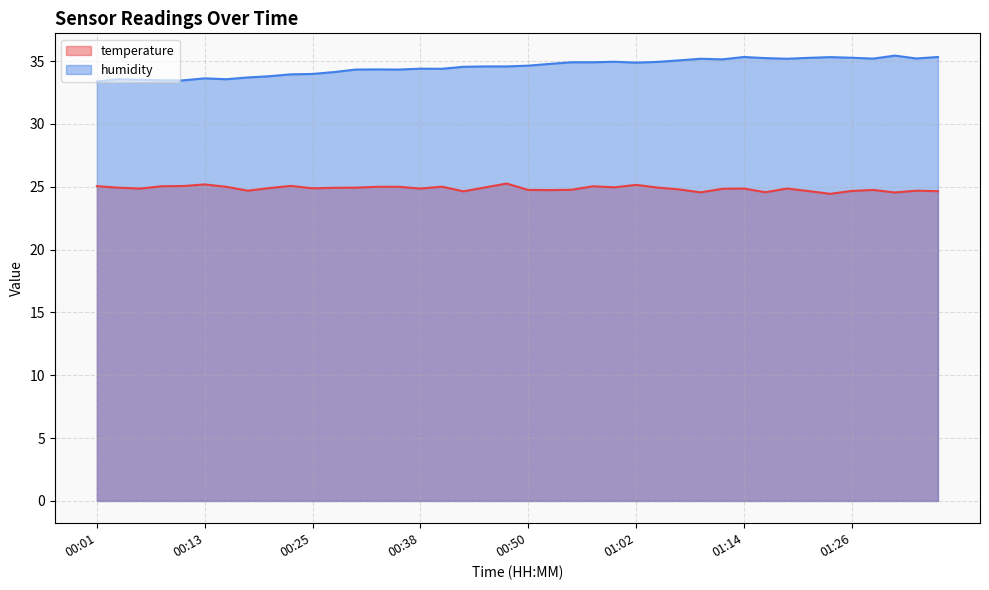

At which category does humidity reach its first local peak?

00:04